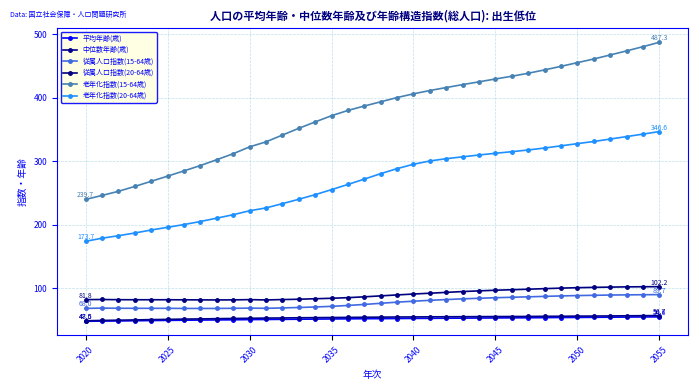

How many distinct data groups are displayed?

6